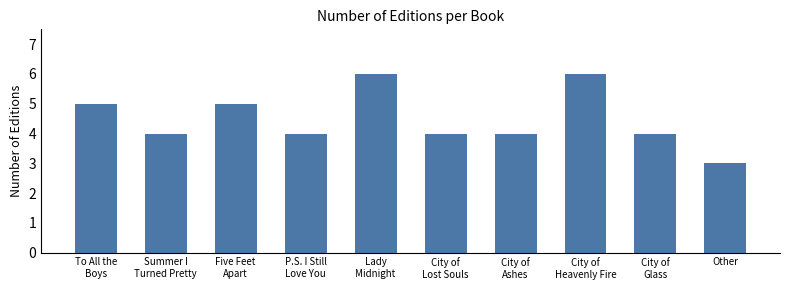

What position from the right is Other?

1